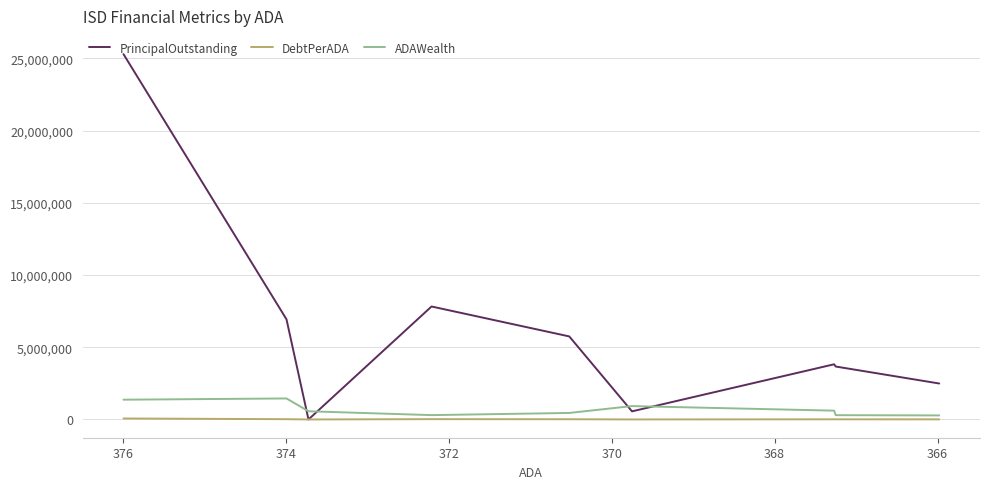

How many categories are shown in the chart?

9